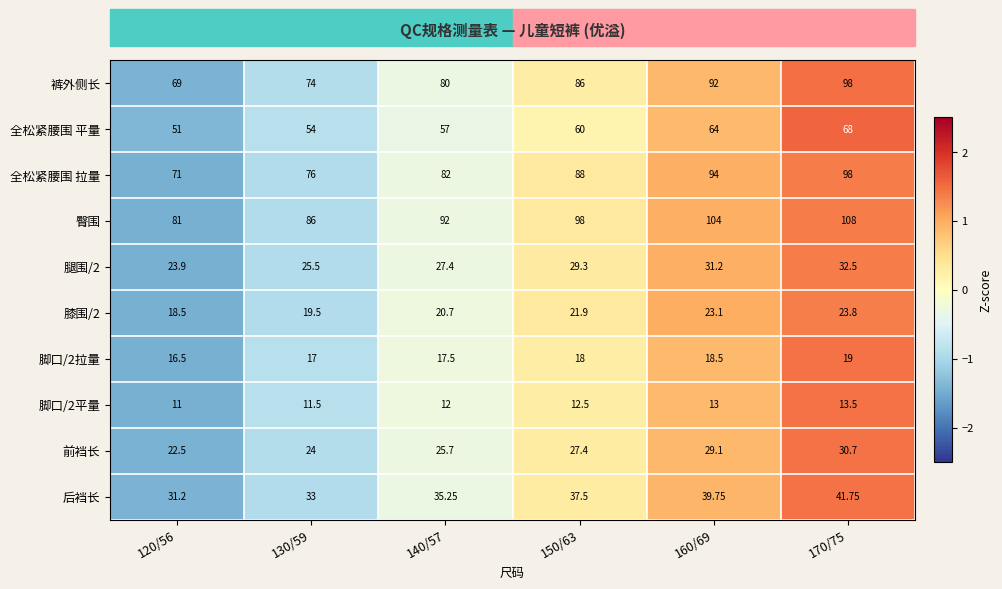

Which series has the largest range (max minus min)?

裤外侧长